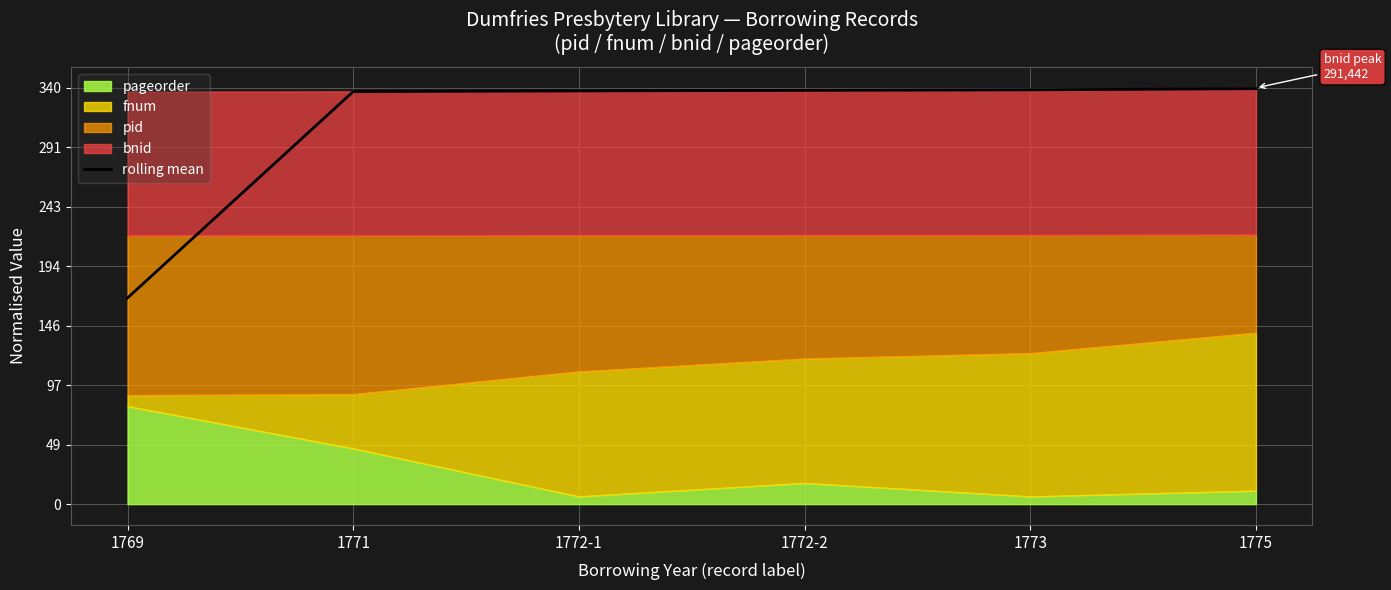

Reading left to right, transcribe all the data shown in this chart.

168.4	337.0	337.5	338.0	338.4	339.3